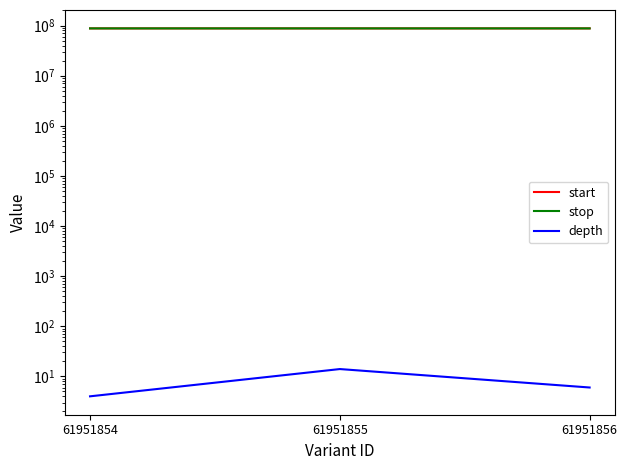

How many lines are shown in the chart?

3